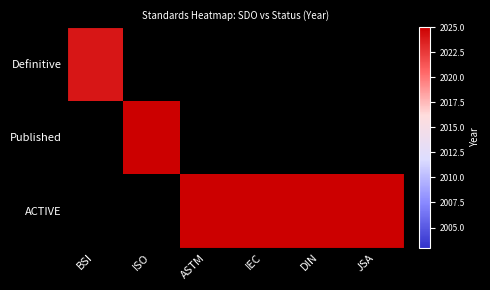

The value of ACTIVE at IEC is 643.9. True or false?

False